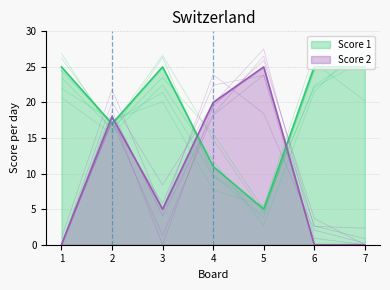

What is the greatest value displayed?

25